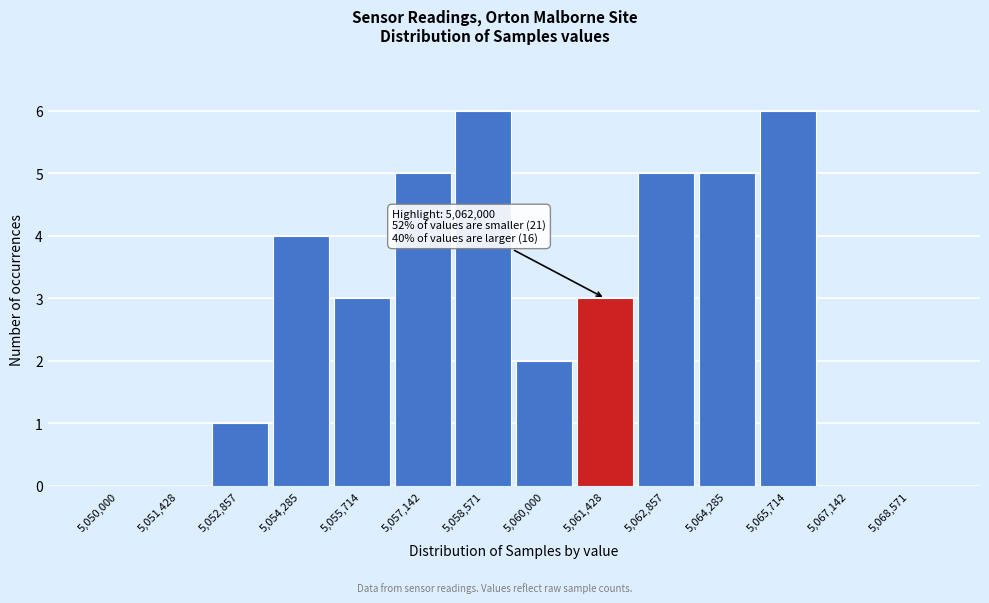

Reading left to right, what are all the values shown in this chart?

5,050,000=0	5,051,428=0	5,052,857=1	5,054,285=4	5,055,714=3	5,057,142=5	5,058,571=6	5,060,000=2	5,061,428=3	5,062,857=5	5,064,285=5	5,065,714=6	5,067,142=0	5,068,571=0